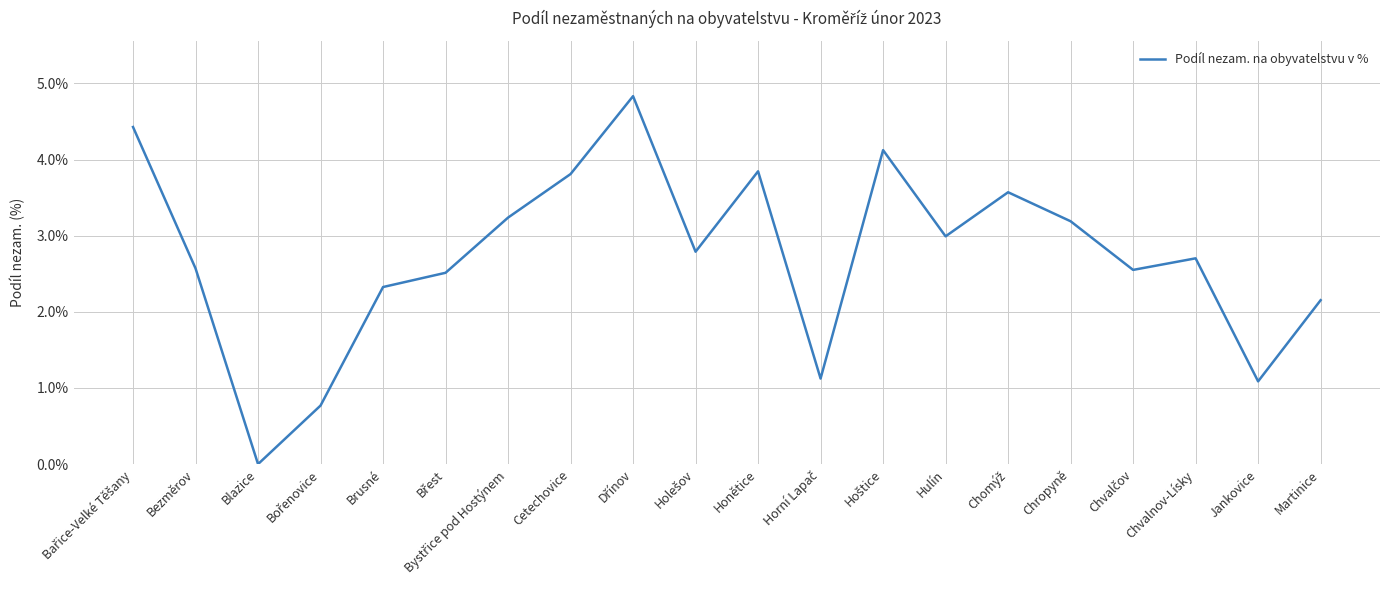

At which label is the value closest to 2?

Martinice